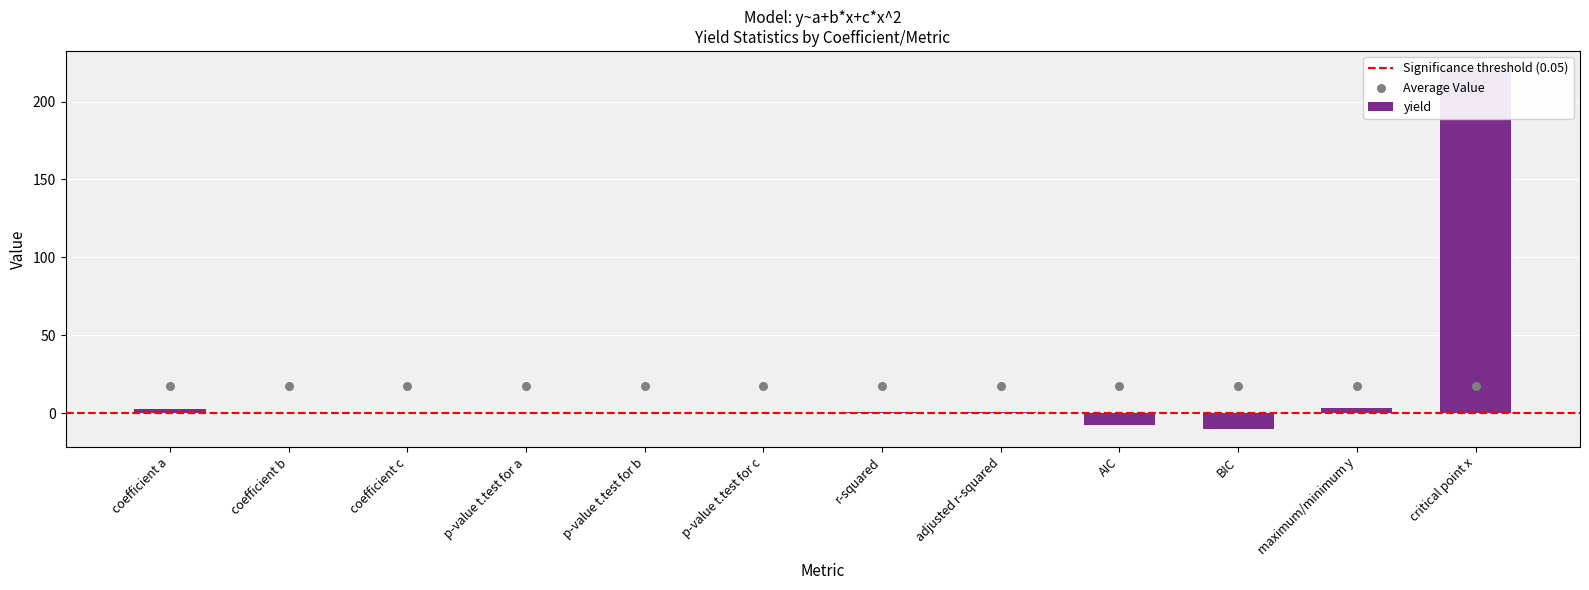

Between coefficient b and coefficient c, which is larger?

coefficient b